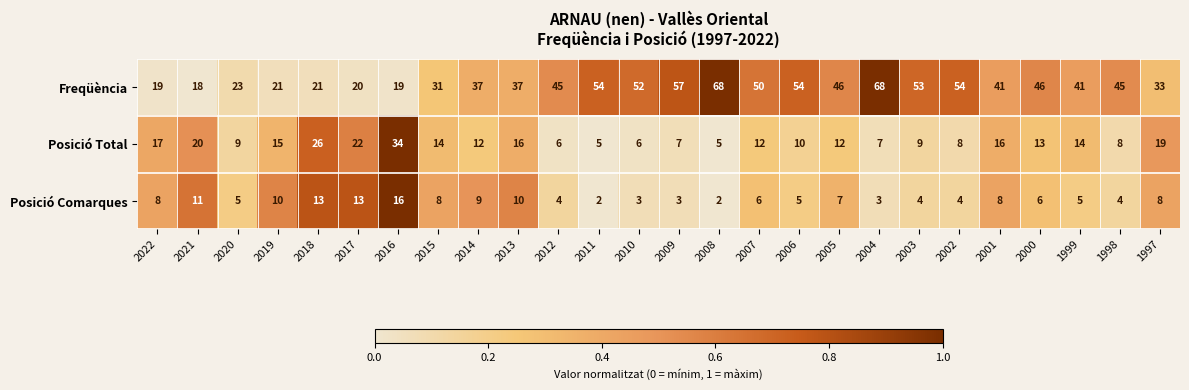

What is the sum of the Posició Total values at 2006 and 2009?

17